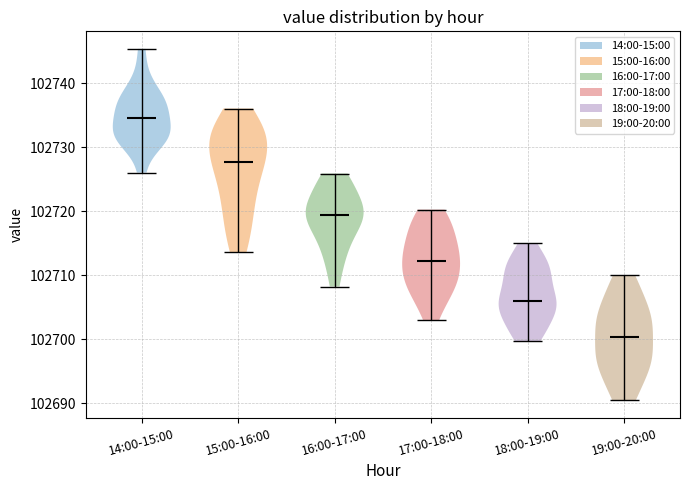

Reading left to right, read every violin against the y-axis: where its median line is, and the lowest and highest points it reaches. The values are not printed on the chart, so give them approximately, as read against the axis.

14:00-15:00: median line 102735, lowest point 102726, highest point 102745
15:00-16:00: median line 102728, lowest point 102714, highest point 102736
16:00-17:00: median line 102719, lowest point 102708, highest point 102726
17:00-18:00: median line 102712, lowest point 102703, highest point 102720
18:00-19:00: median line 102706, lowest point 102700, highest point 102715
19:00-20:00: median line 102700, lowest point 102691, highest point 102710